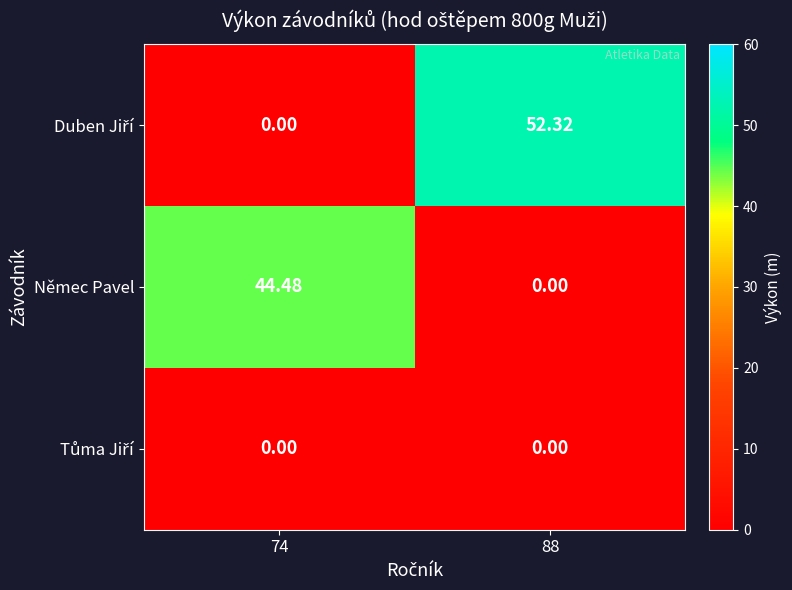

How many categories are shown in the chart?

2